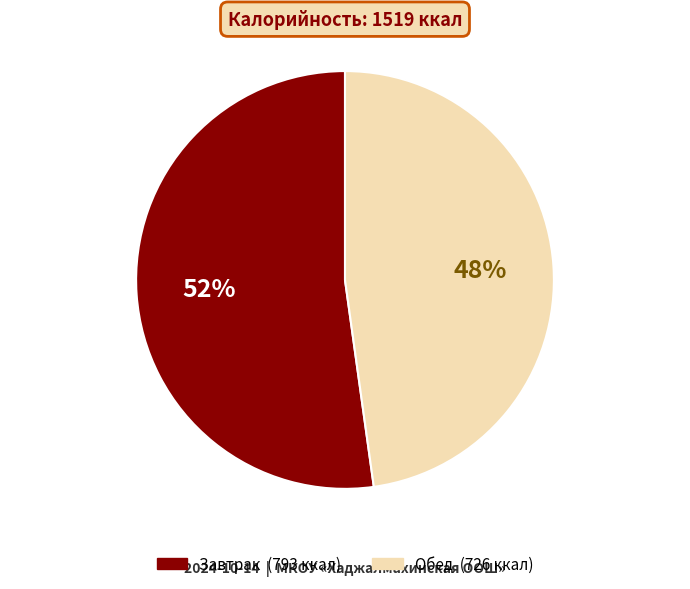

To the nearest percent, what is the difference between the largest and smallest slice percentages?

4%